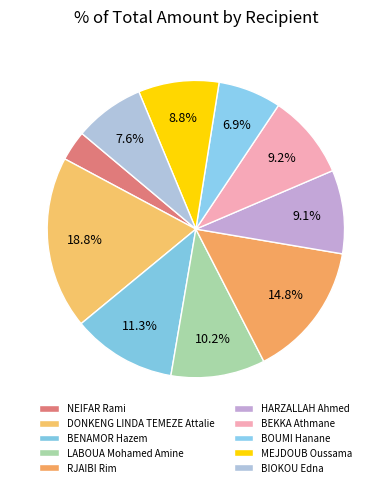

Is the sum of LABOUA Mohamed Amine and HARZALLAH Ahmed greater than half?

No